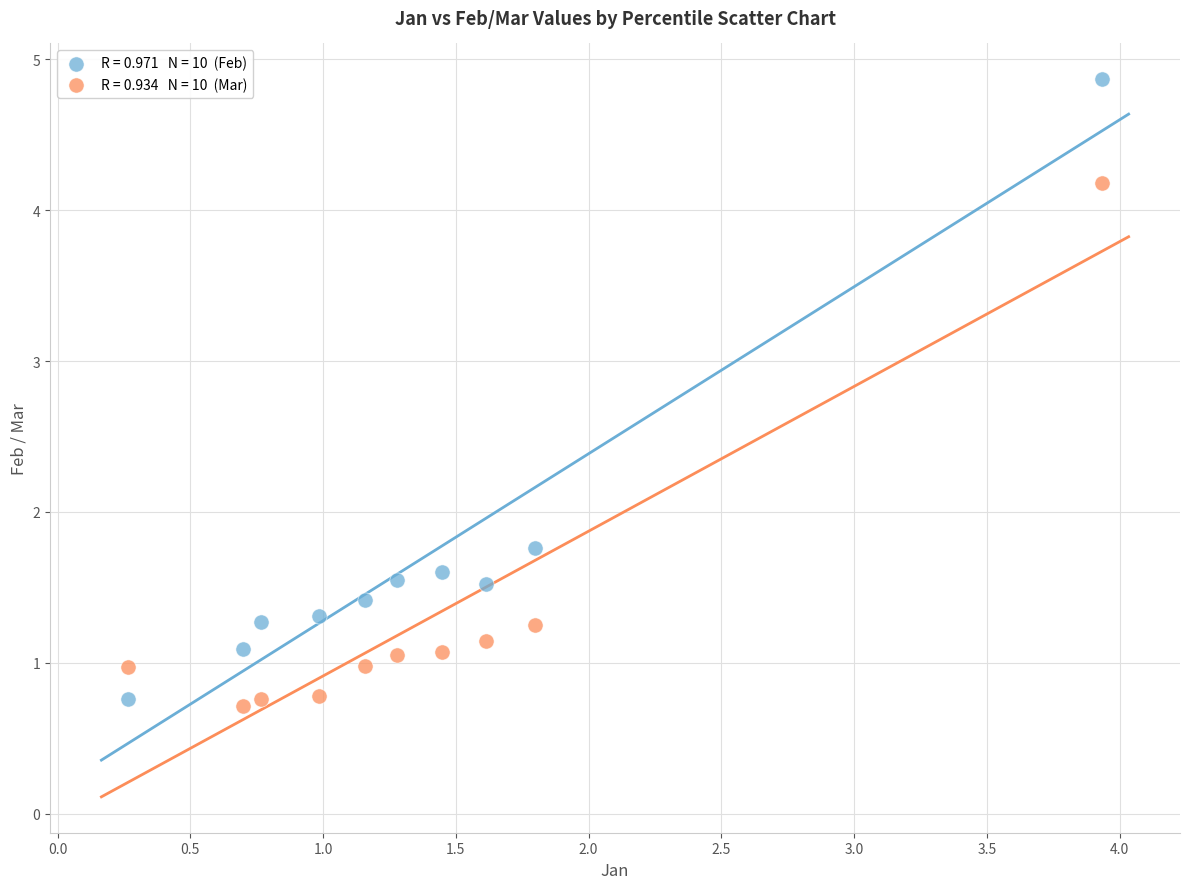

Across all series, what Y value is closest to 2?

1.8